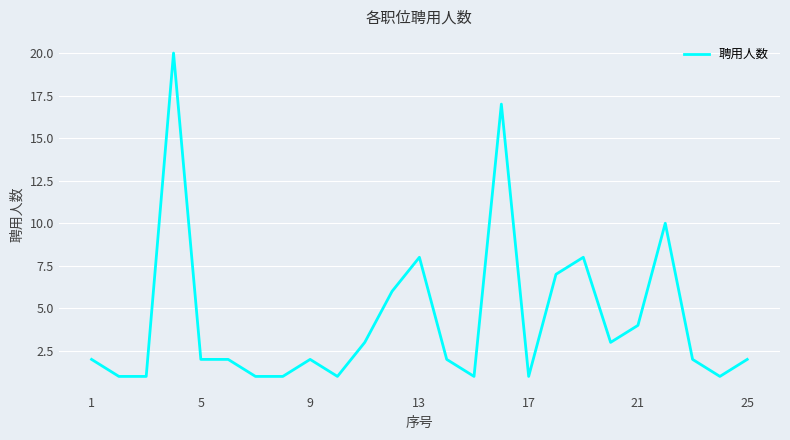

How many lines are shown in the chart?

1